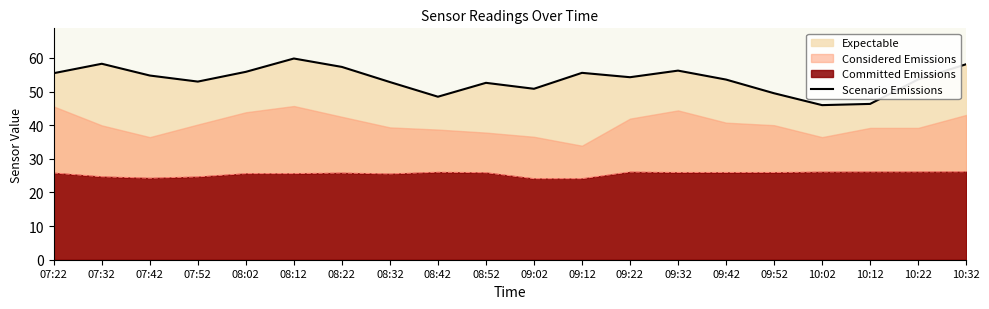

How many lines are shown in the chart?

1